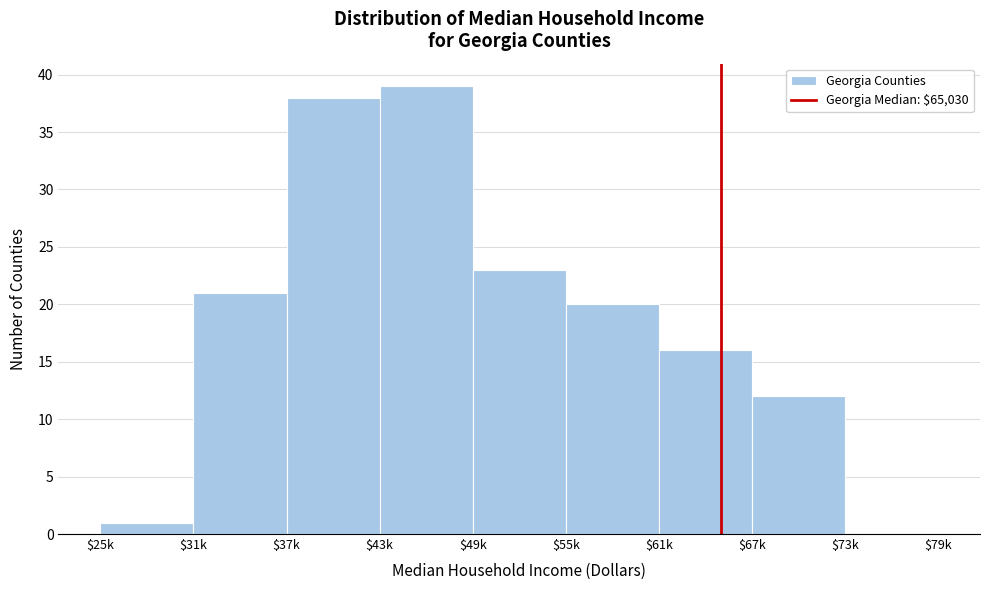

What is the greatest value displayed?

39